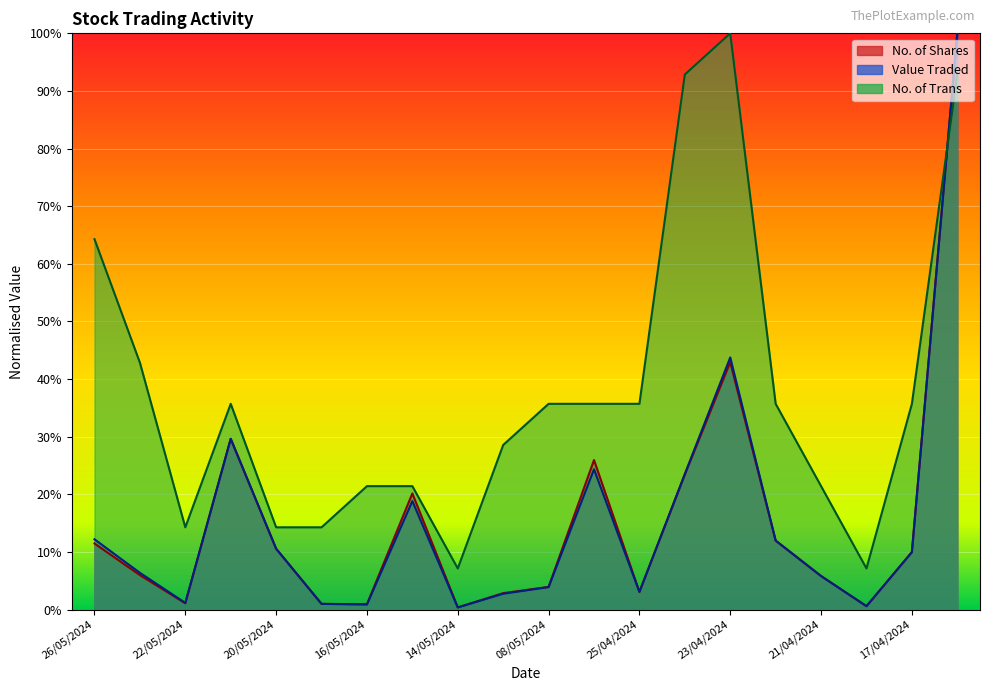

Reading left to right, what are all the values shown in this chart?

No. of Shares: 0.1	0.1	0.0	0.3	0.1	0.0	0.0	0.2	0.0	0.0	0.0	0.3	0.0	0.2	0.4	0.1	0.1	0.0	0.1	1.0
Value Traded: 0.1	0.1	0.0	0.3	0.1	0.0	0.0	0.2	0.0	0.0	0.0	0.2	0.0	0.2	0.4	0.1	0.1	0.0	0.1	1.0
No. of Trans: 0.6	0.4	0.1	0.4	0.1	0.1	0.2	0.2	0.1	0.3	0.4	0.4	0.4	0.9	1.0	0.4	0.2	0.1	0.4	0.9